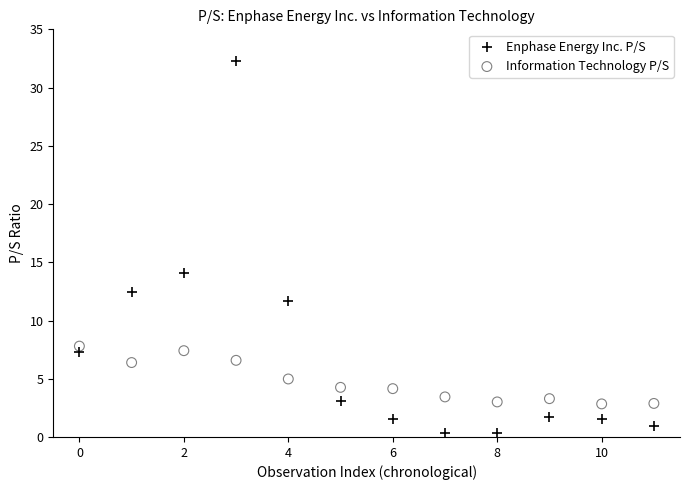

Which series reaches the maximum Y coordinate?

Enphase Energy Inc. P/S